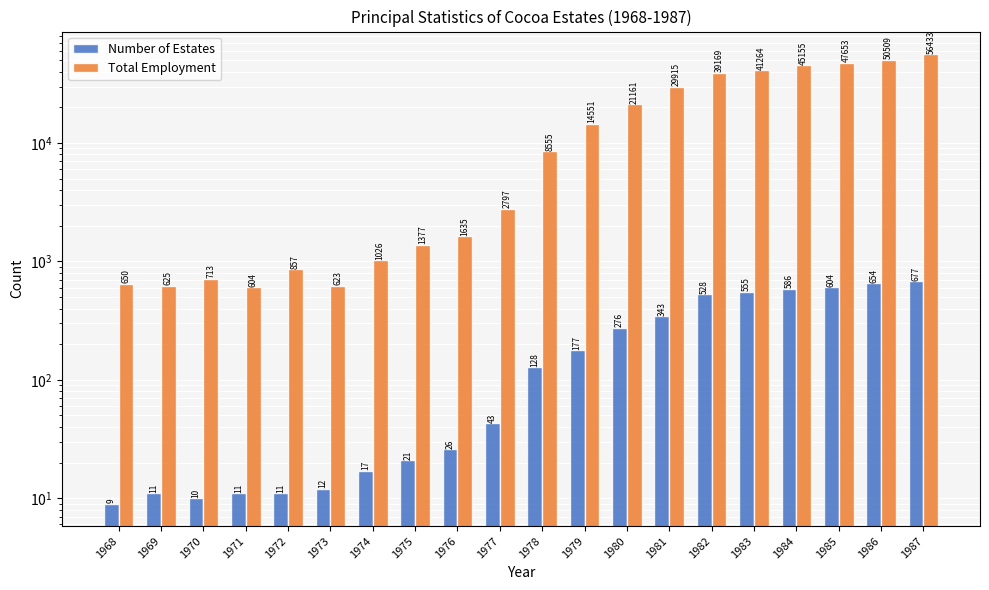

At which label does Number of Estates first exceed 128?

1979